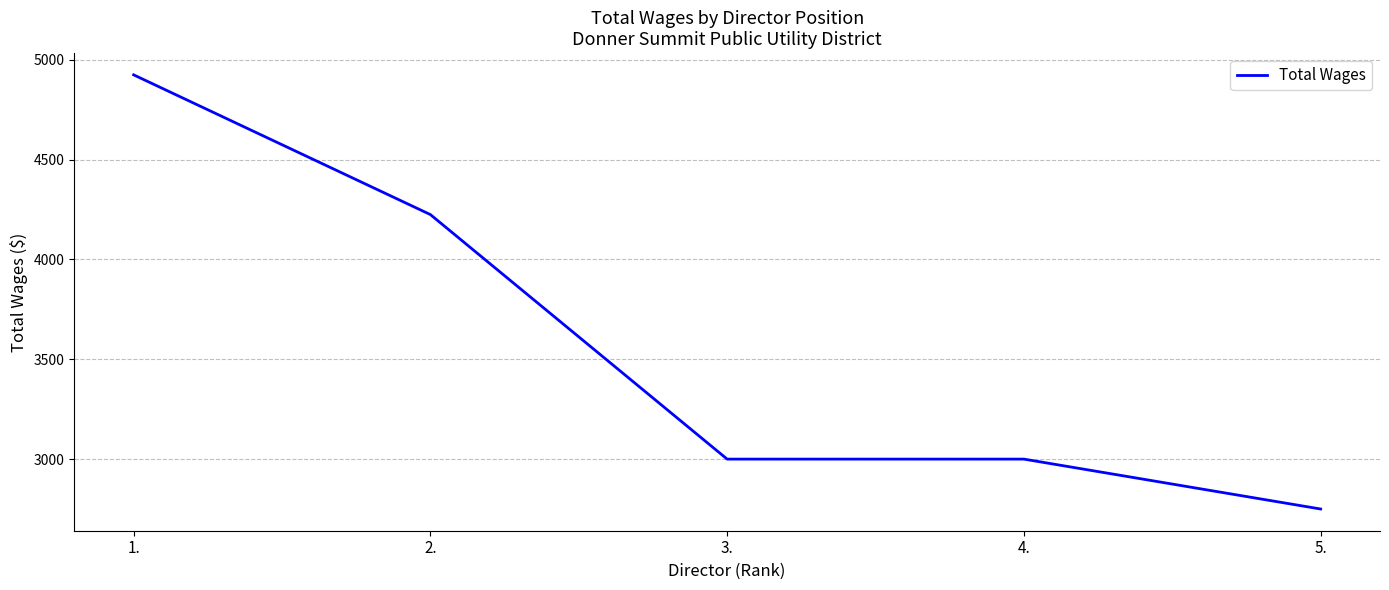

Does the chart display data point markers on the line(s)?

No